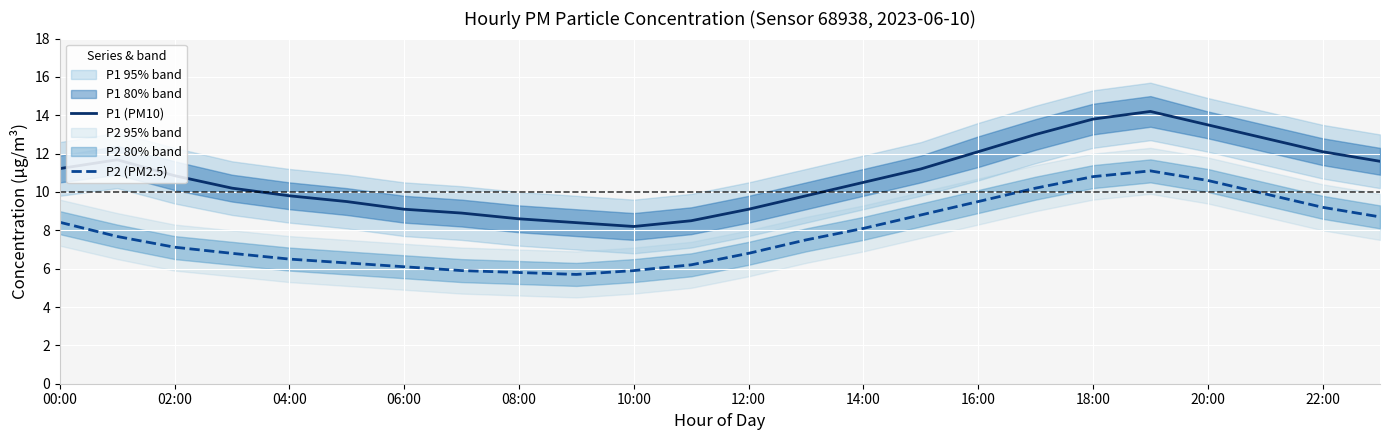

True or false: P2 (PM2.5) and P1 (PM10) cross at least once.

False